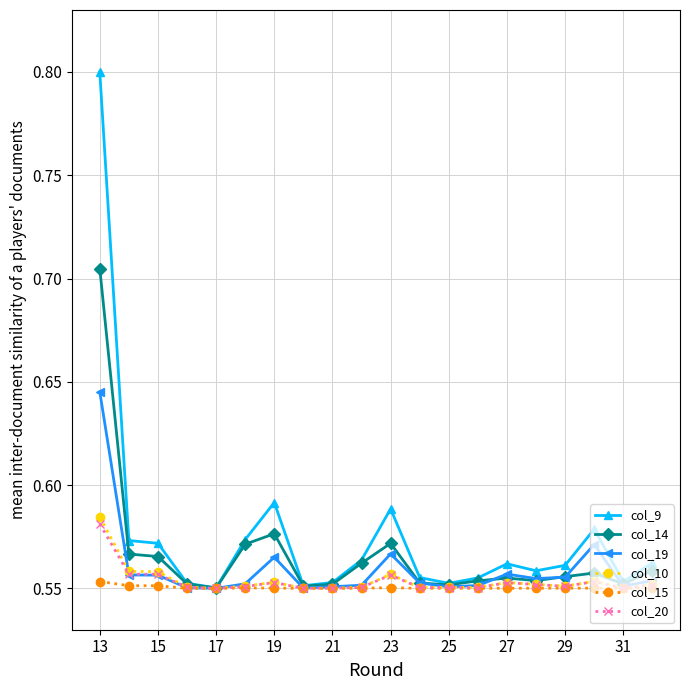

At how many categories does at least one series exceed 0?

20